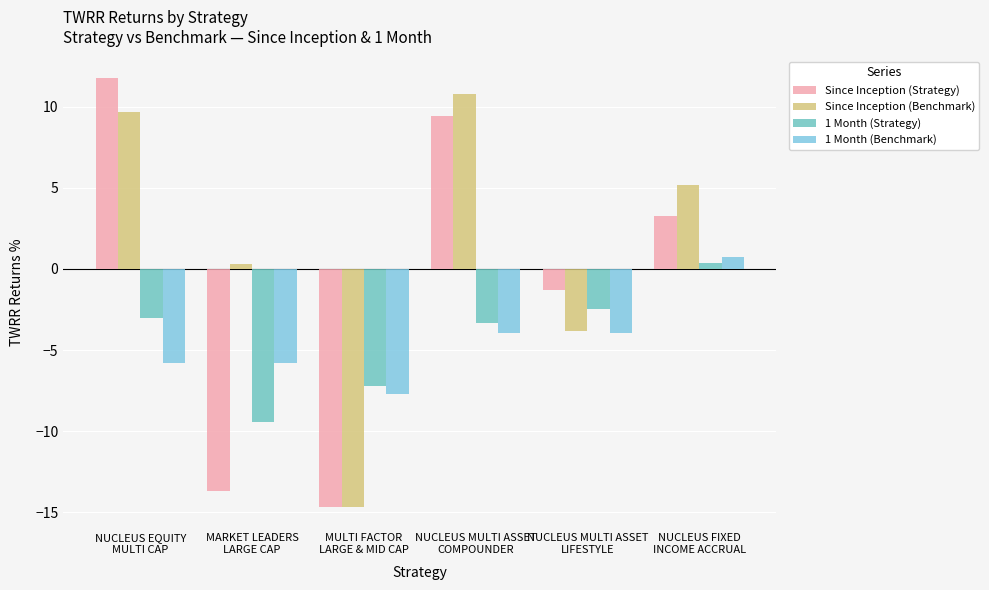

Rank the categories by 1 Month (Strategy) value from lowest to highest.

MARKET LEADERS
LARGE CAP, MULTI FACTOR
LARGE & MID CAP, NUCLEUS MULTI ASSET
COMPOUNDER, NUCLEUS EQUITY
MULTI CAP, NUCLEUS MULTI ASSET
LIFESTYLE, NUCLEUS FIXED
INCOME ACCRUAL